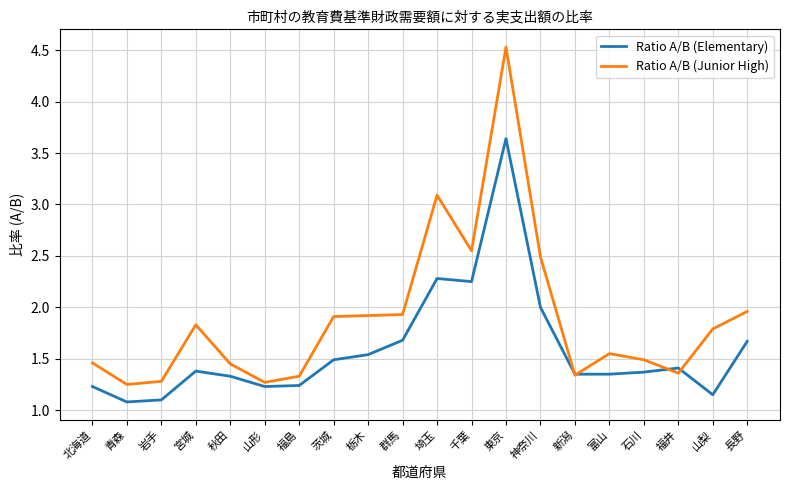

Is the value of Ratio A/B (Elementary) at 岩手 greater than the value of Ratio A/B (Junior High) at 山形?

No